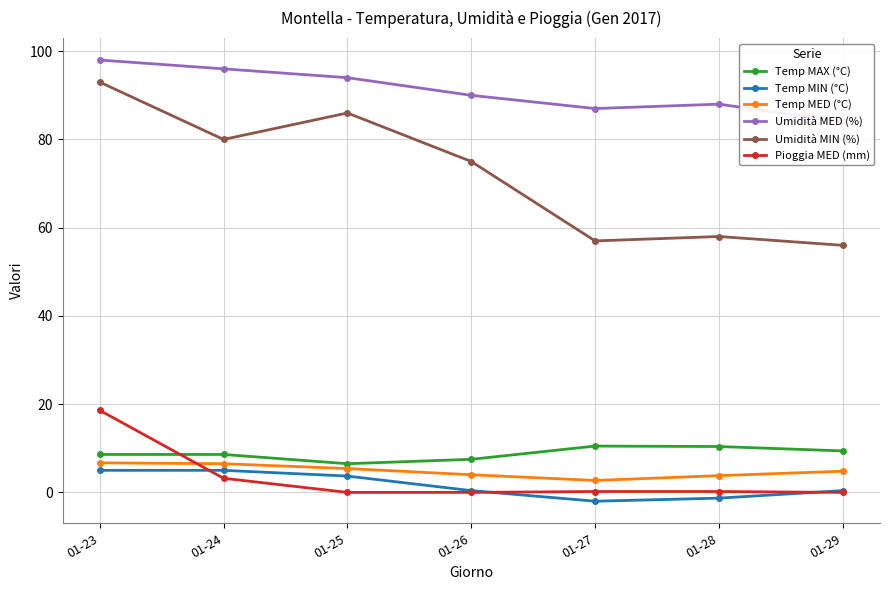

What is the difference between the second highest and minimum values in the Temp MIN (°C) series?

7.0